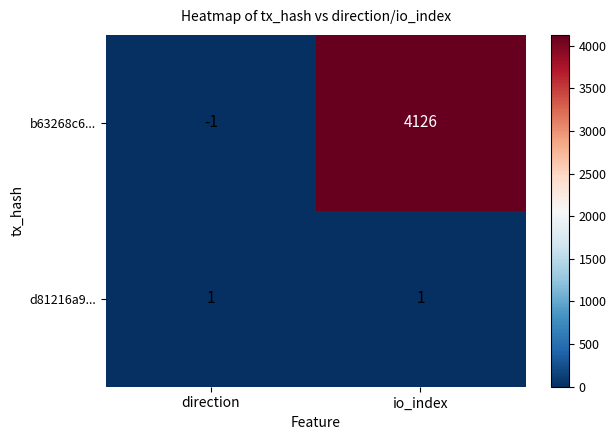

Which series changed the most between direction and io_index?

b63268c6...